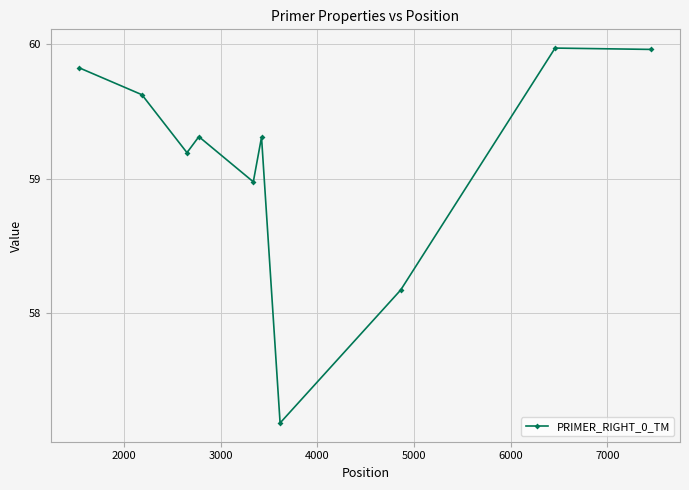

How many interior local valleys (lower than both neighbors) does the data have?

3